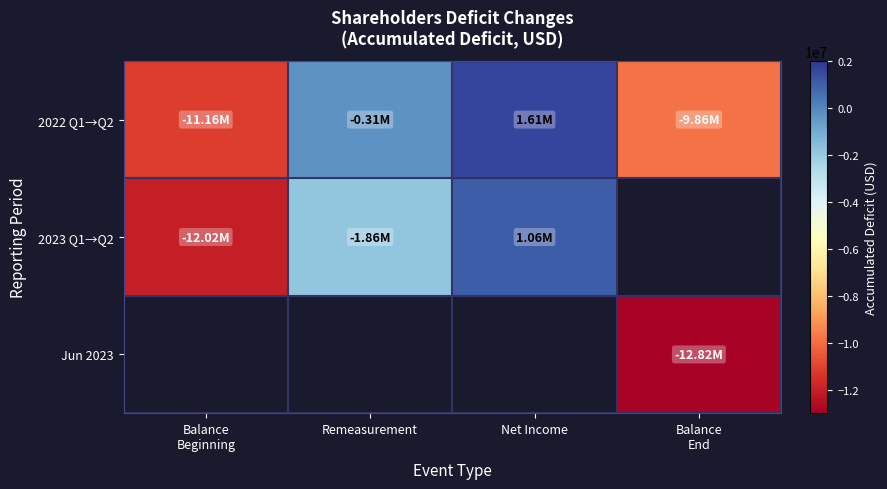

What is the spread (max minus min) of values at Net Income?

1608198